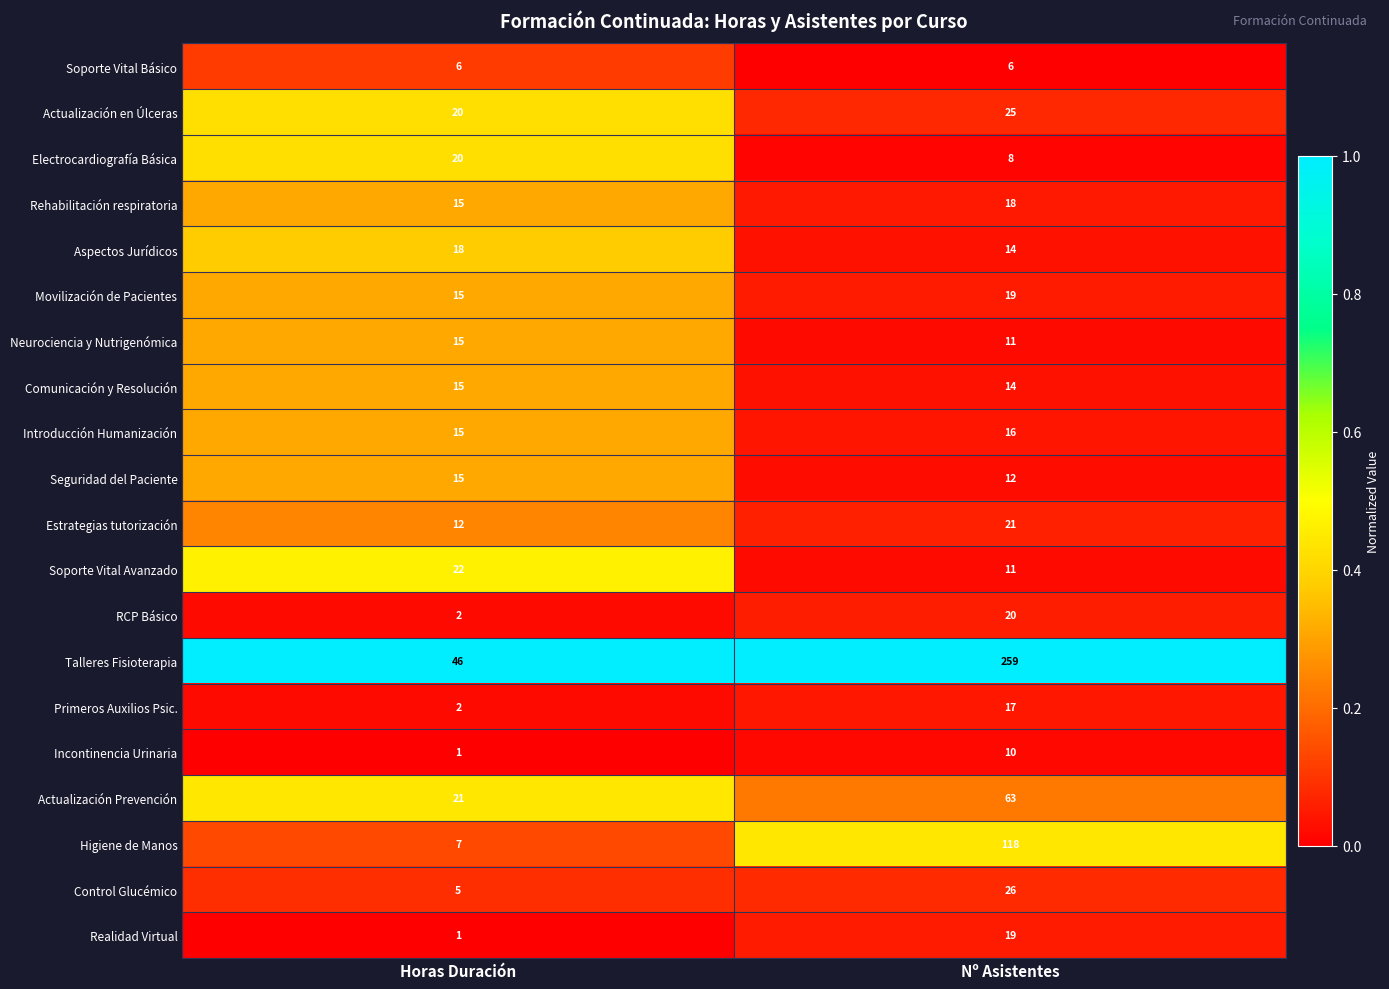

Rank the categories by Soporte Vital Avanzado value from highest to lowest.

Horas Duración, Nº Asistentes